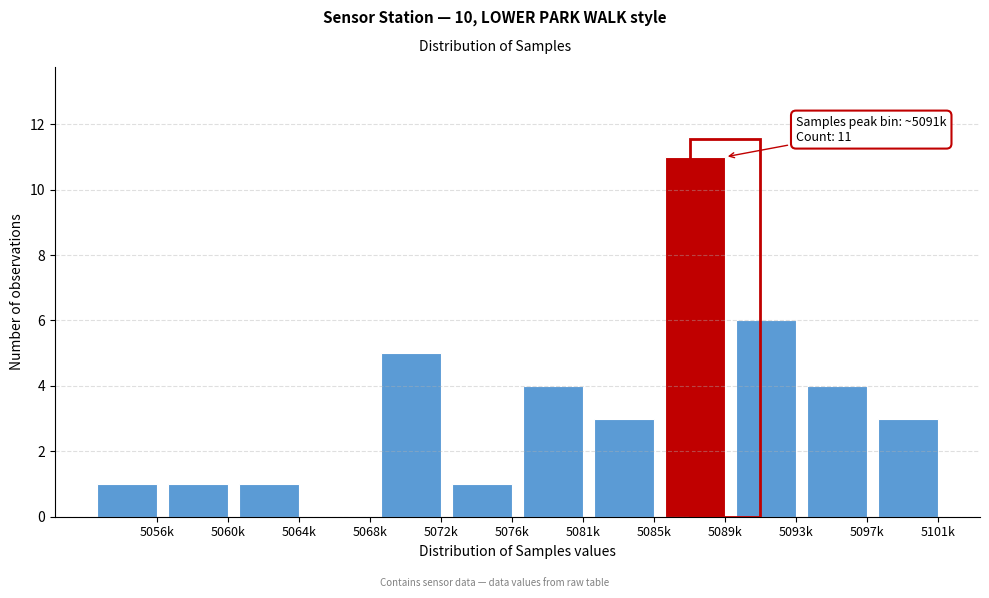

Reading left to right, transcribe all the data shown in this chart.

5056k=1	5060k=1	5064k=1	5068k=0	5072k=5	5076k=1	5081k=4	5085k=3	5089k=11	5093k=6	5097k=4	5101k=3